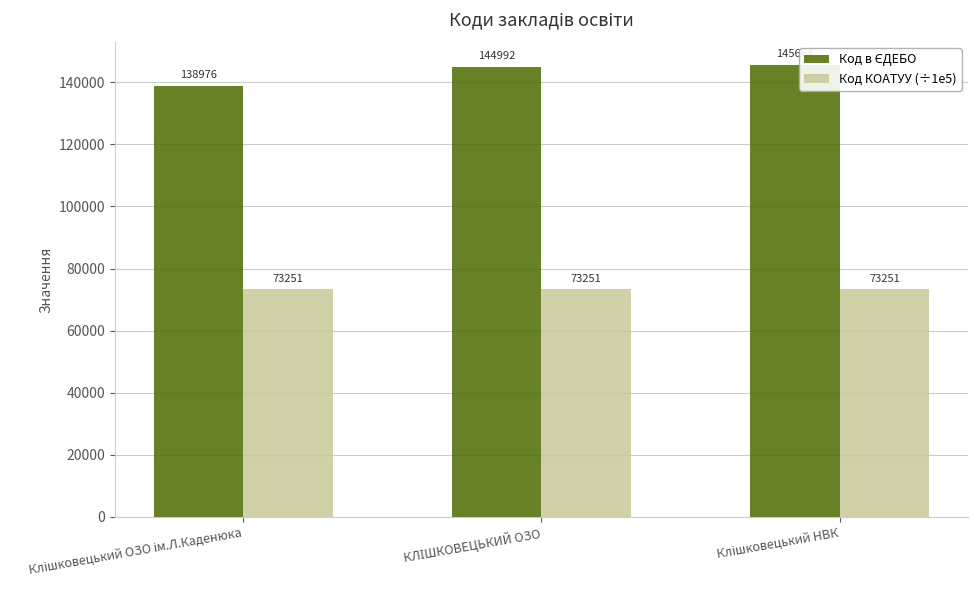

What is the highest value of the Код КОАТУУ (÷1e5) series?

73250.8